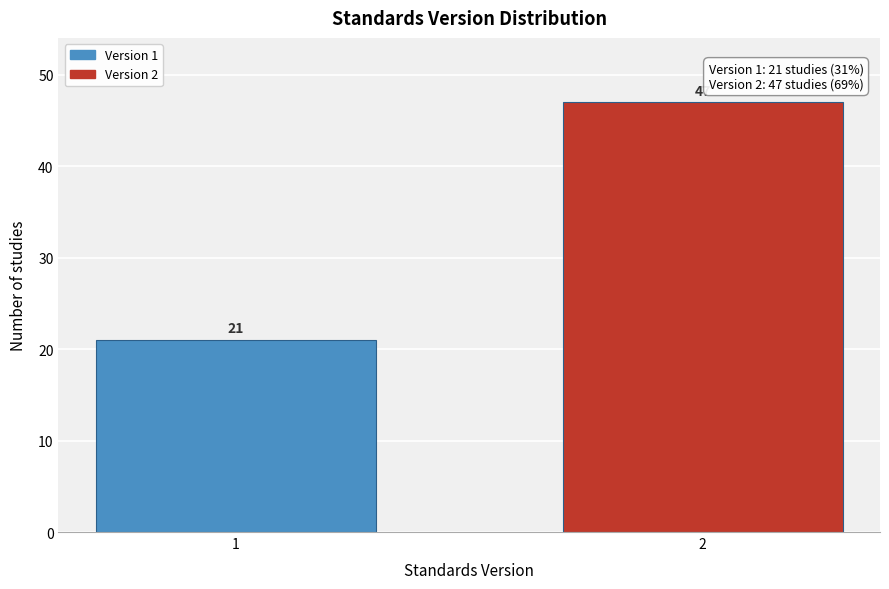

Reading left to right, transcribe all the data shown in this chart.

21	47